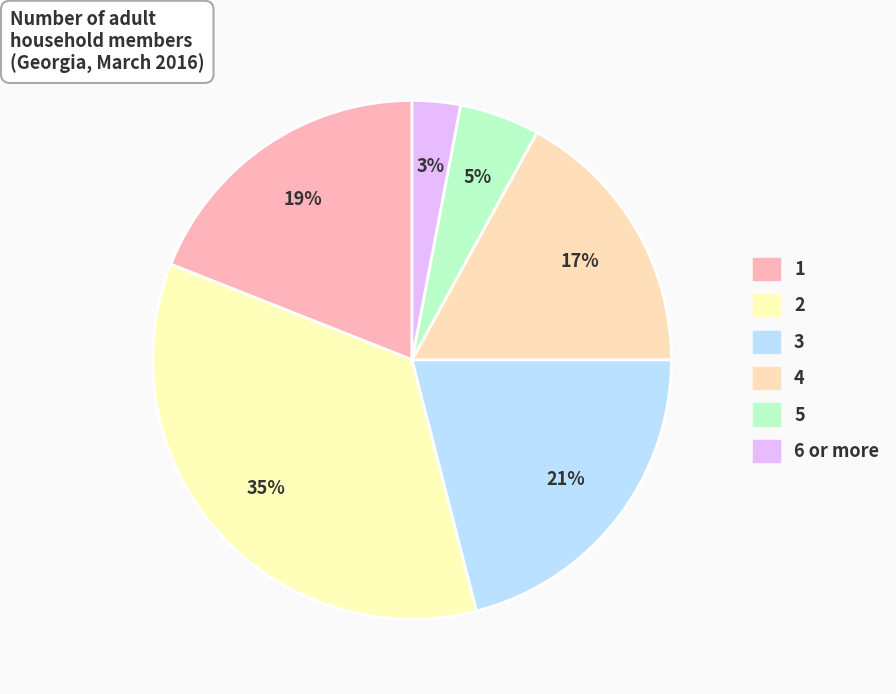

How many slices are in this pie chart?

6